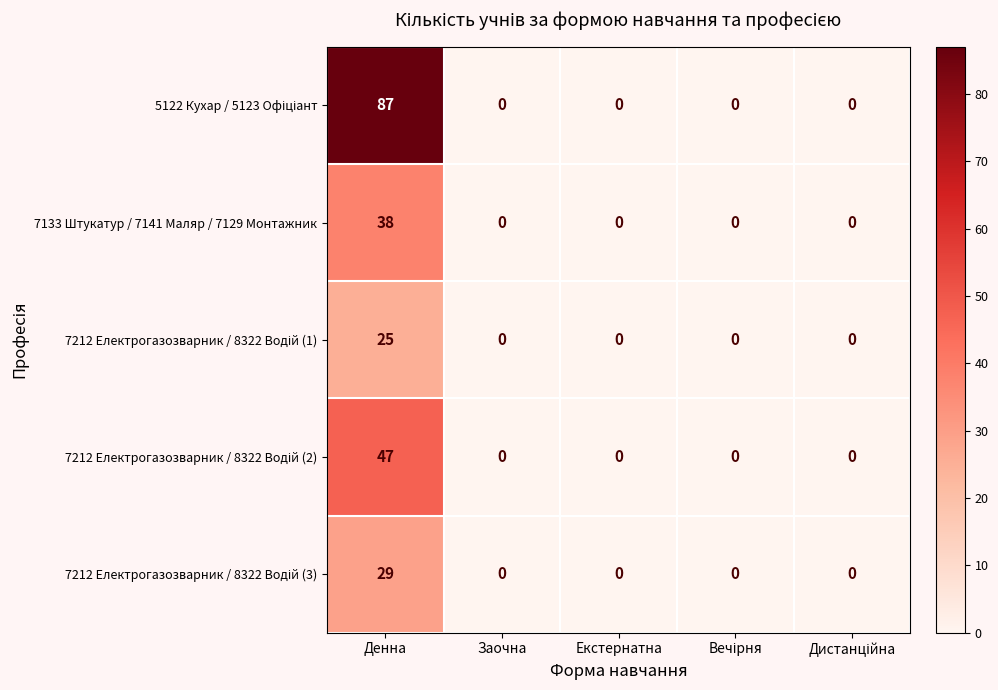

What is the greatest value displayed?

87